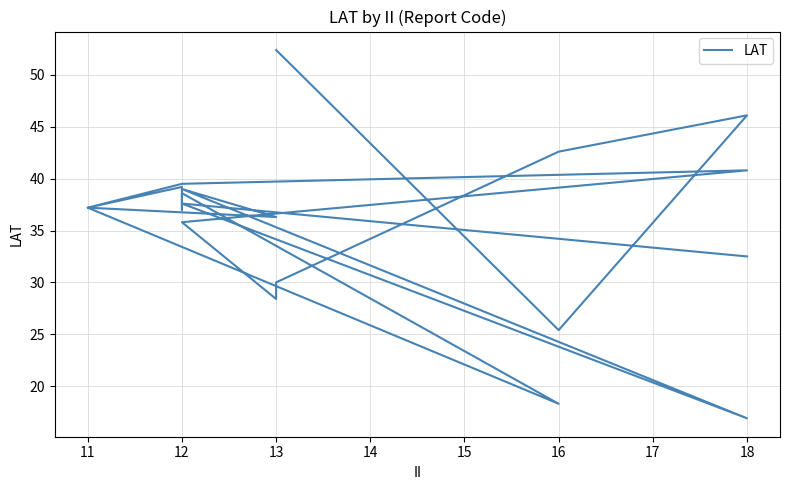

What is the change in value from 11 to 13?

+17.2